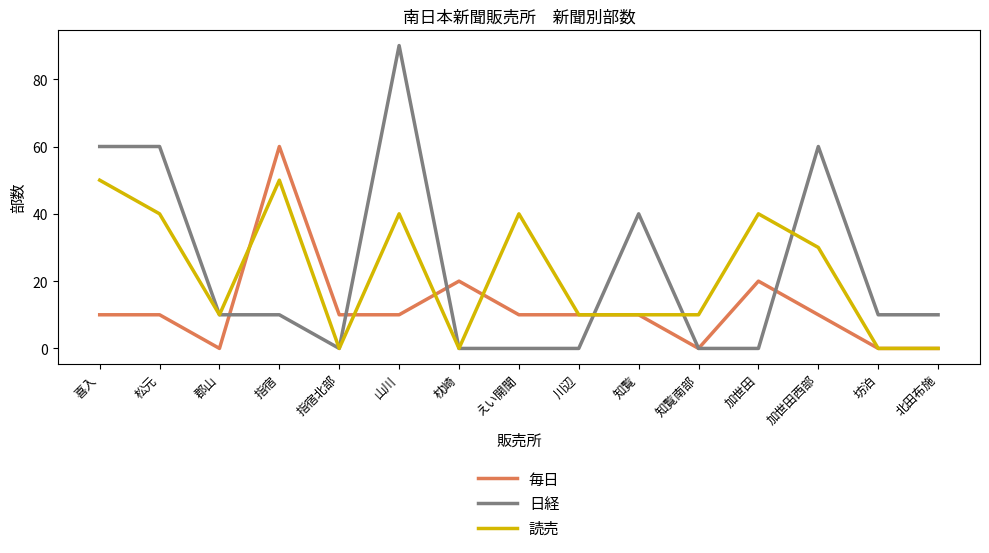

What is the sum of all 毎日 values?

180